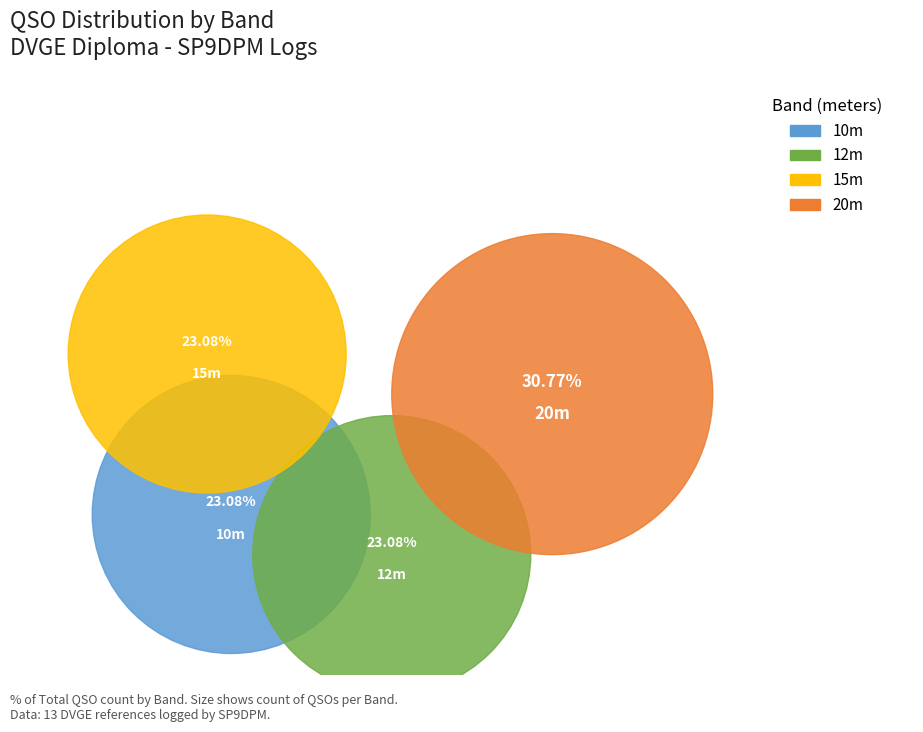

Is VGLE-291 the majority of the pie?

No